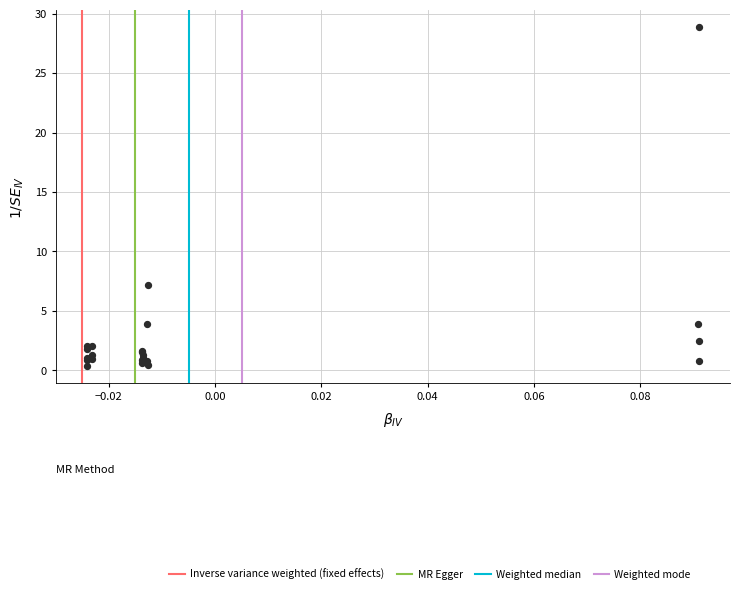

What Y value in the scatter plot is closest to 14?

7.2